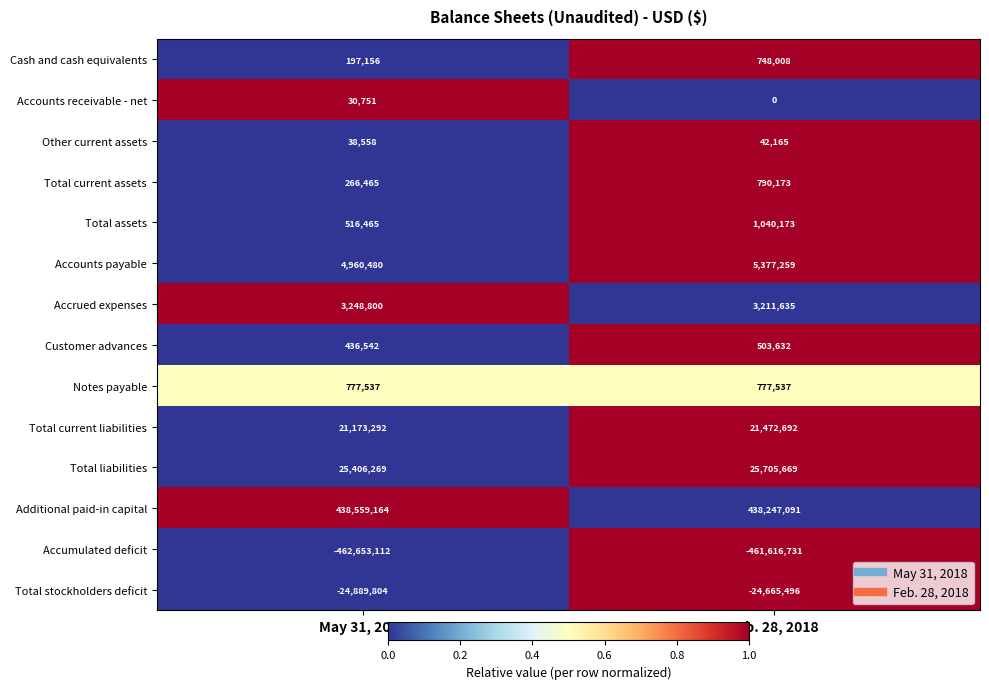

At which label does Other current assets reach its peak?

Feb. 28, 2018